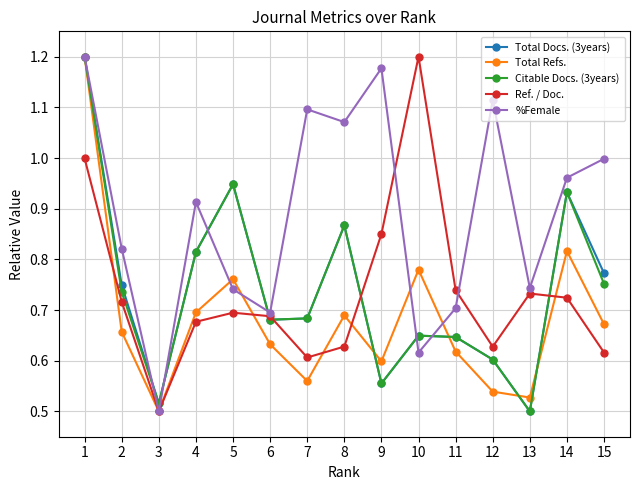

At which category does Ref. / Doc. reach its first local valley?

3